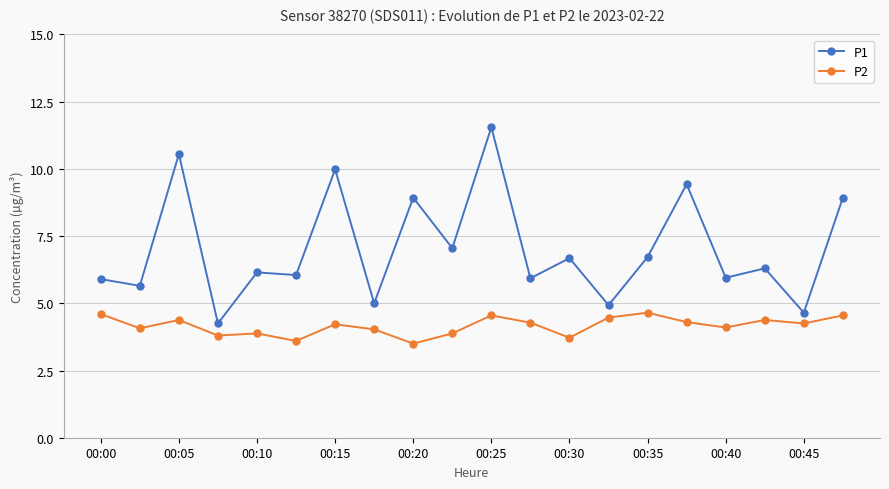

What is the value of the P2 point at the 9th from the left?

3.5